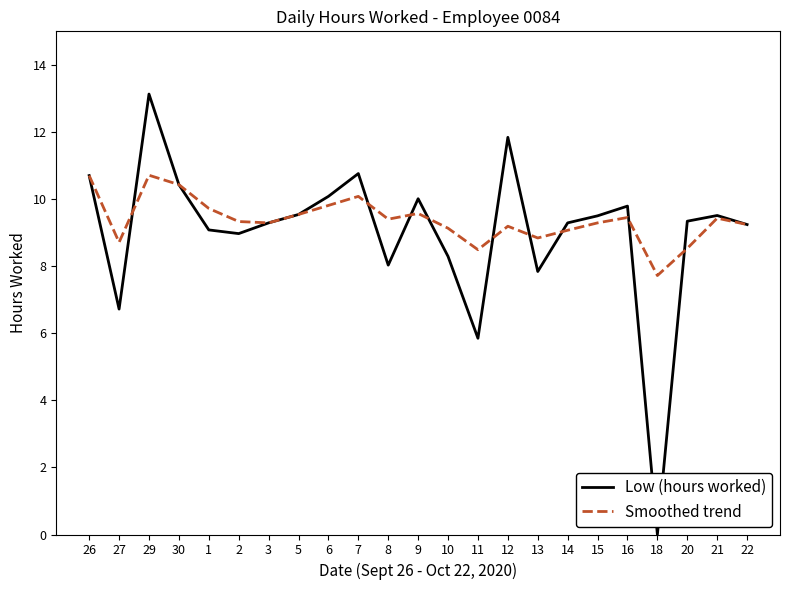

Which series has the widest spread of values?

Low (hours worked)